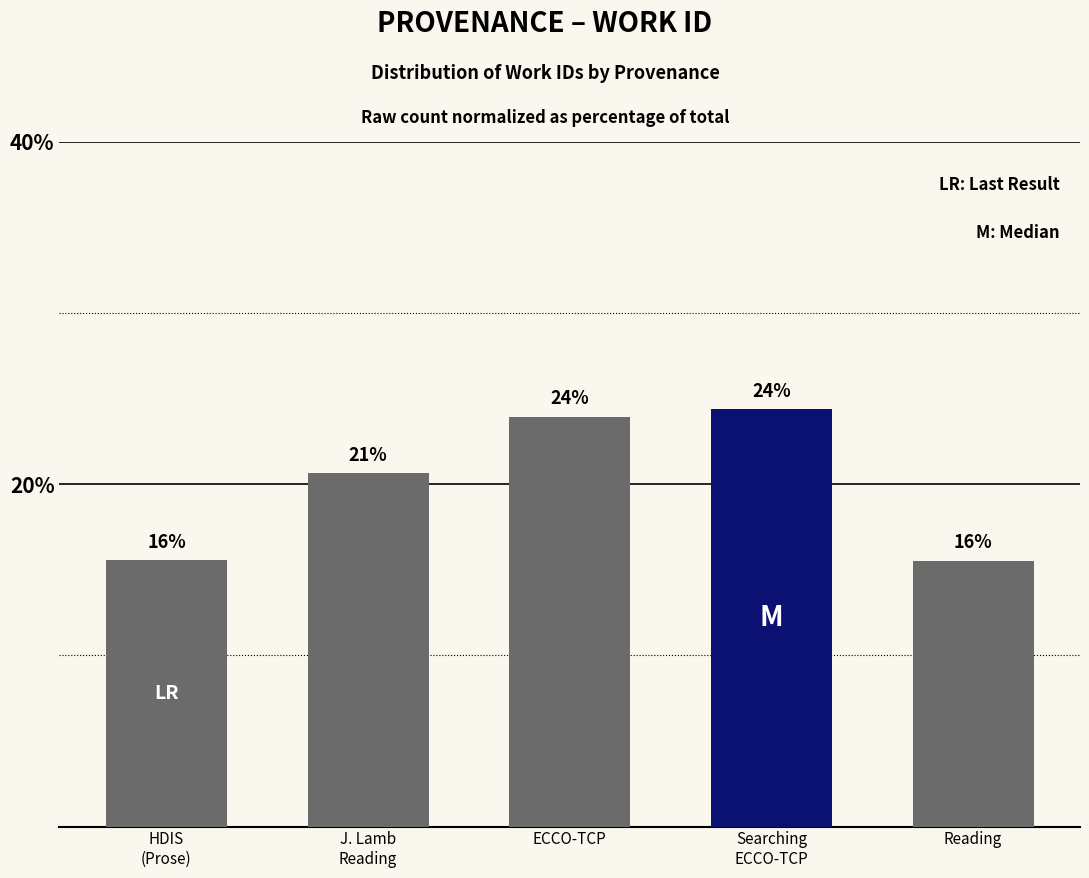

True or false: the data shows 37.2 at ECCO-TCP.

False